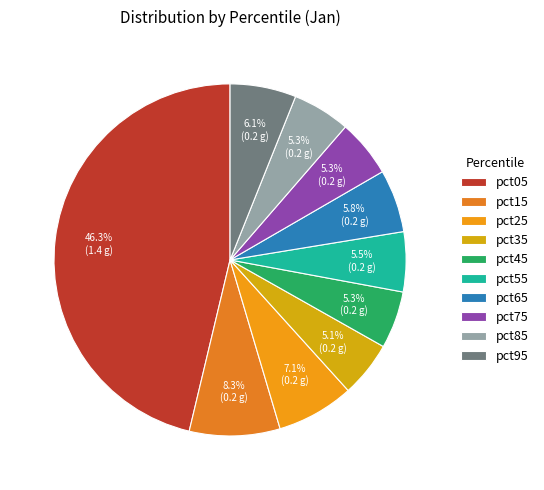

To the nearest percent, what is the combined percentage of pct65 and pct45?

11%